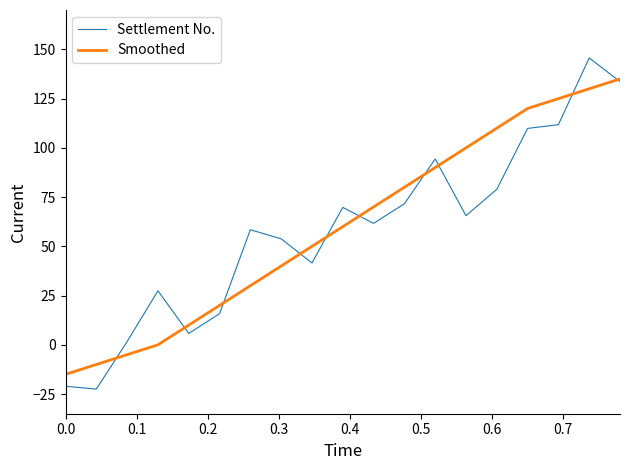

What is the difference between the maximum and minimum values in the Settlement No. series?

168.1